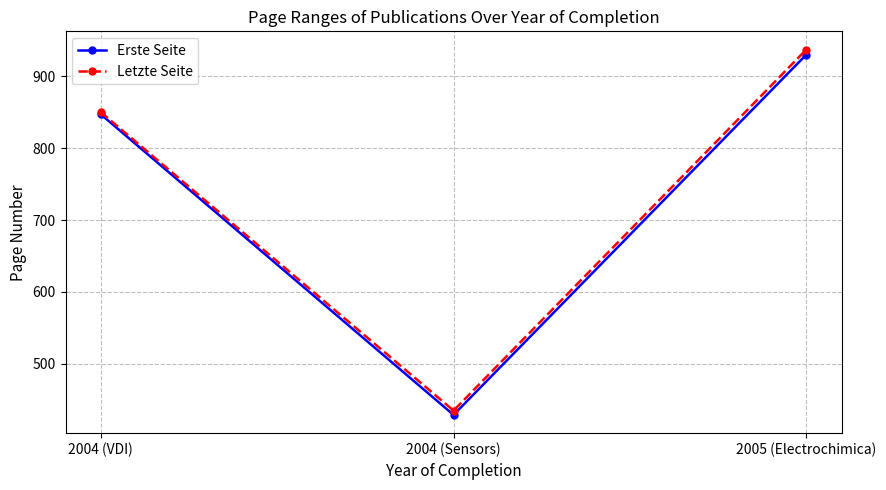

What is the approximate value of Letzte Seite at 2004 (VDI)?

850